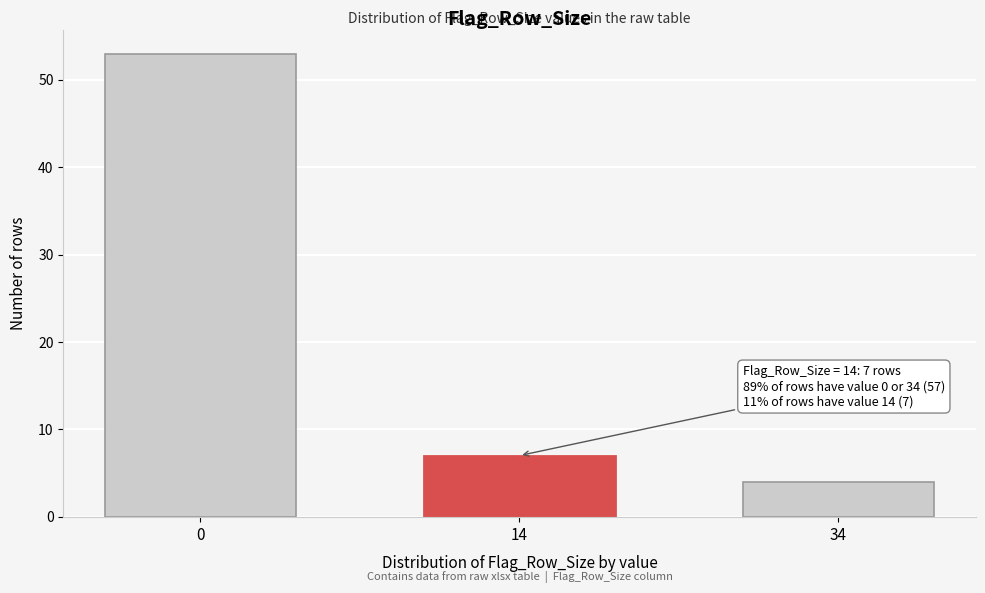

Reading left to right, extract all data points from this chart.

53	7	4